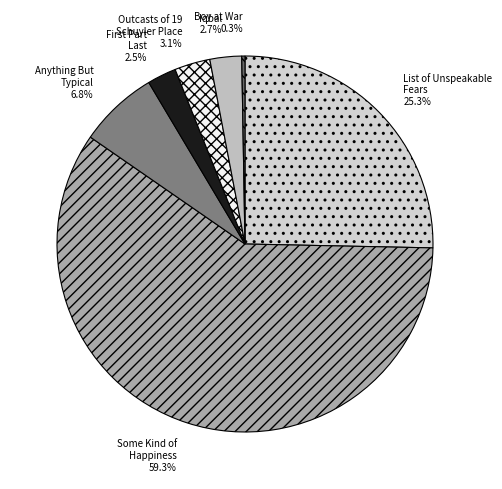

To the nearest percent, what is the average slice percentage?

14%